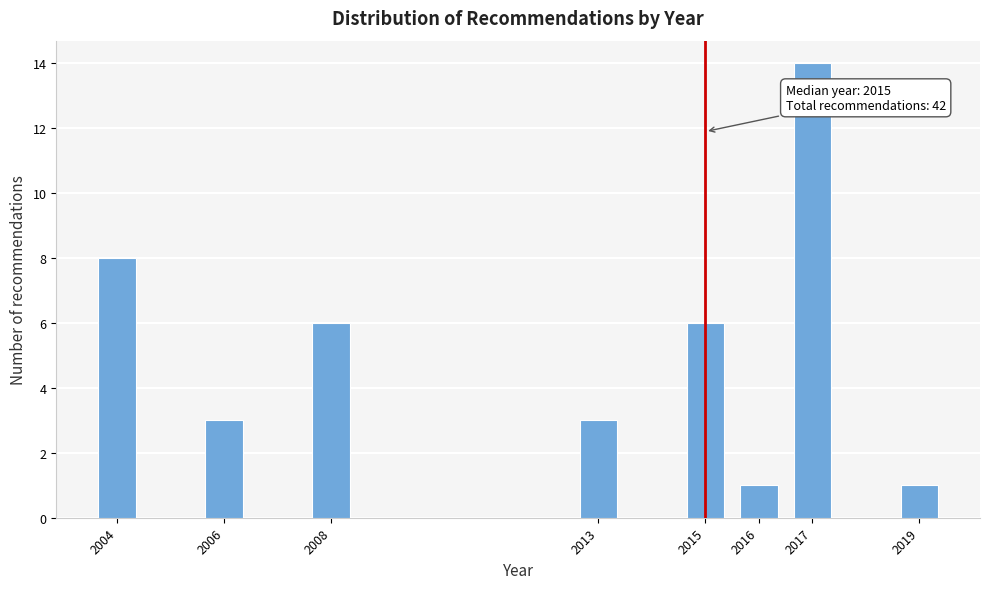

Reading left to right, transcribe all the data shown in this chart.

2004=8	2006=3	2008=6	2013=3	2015=6	2016=1	2017=14	2019=1